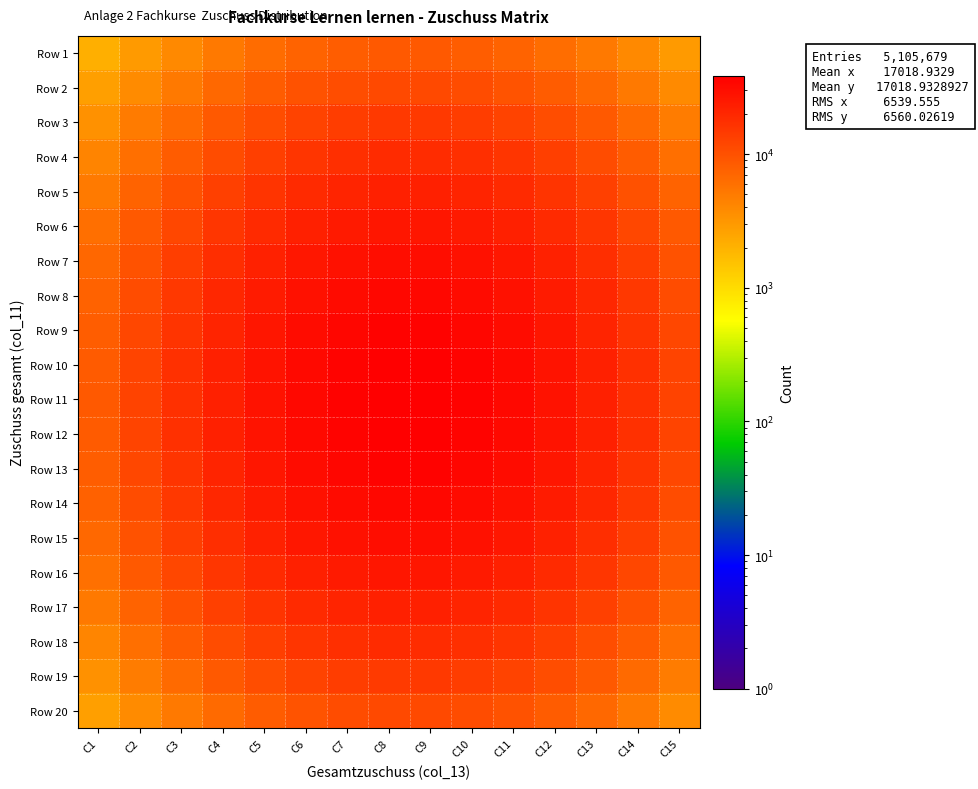

Which series has the largest range (max minus min)?

Row 11